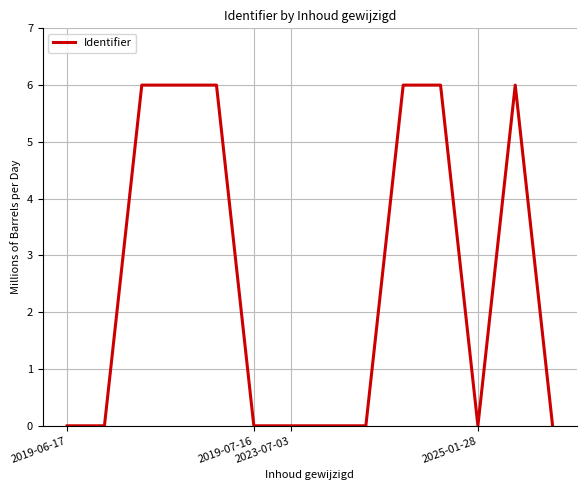

What is the greatest value displayed?

6.0